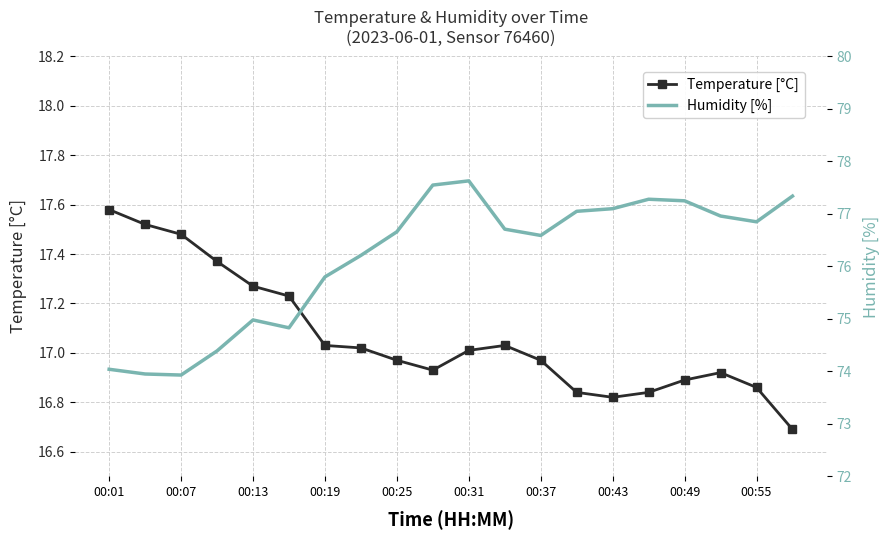

The Temperature [°C] series shows 8.6 at 00:43. True or false?

False